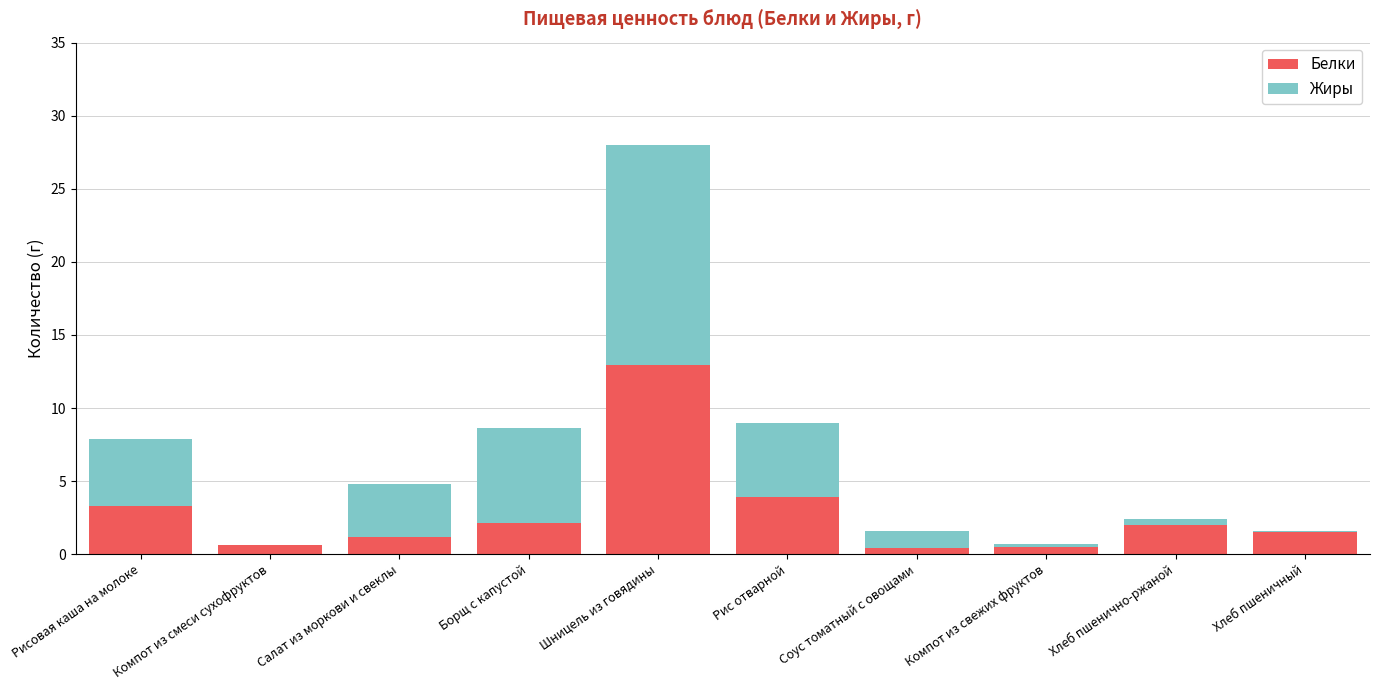

Count the number of data series in this chart.

2